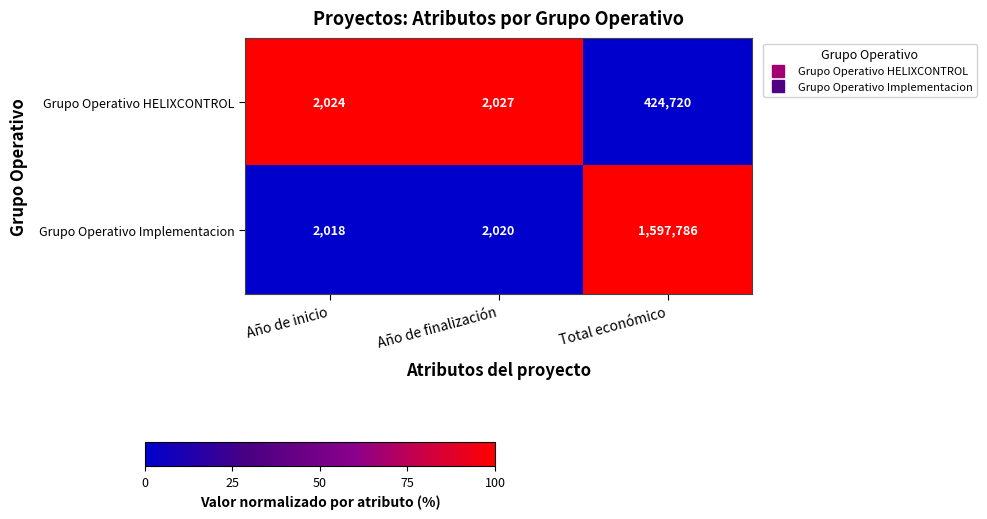

Read the Grupo Operativo HELIXCONTROL value at Año de finalización, to the nearest 50.

2050